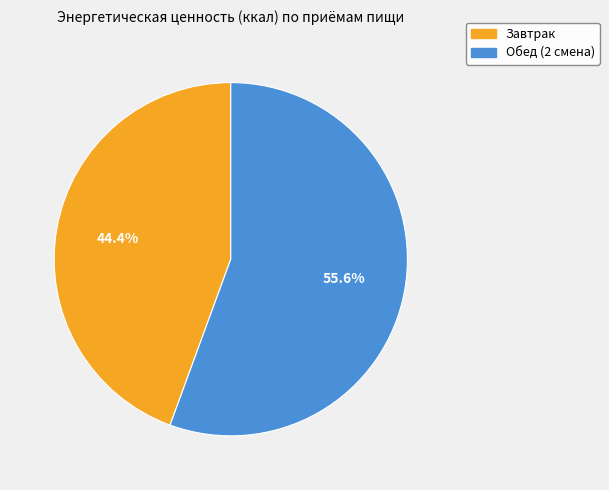

Count the number of slices in the pie.

2